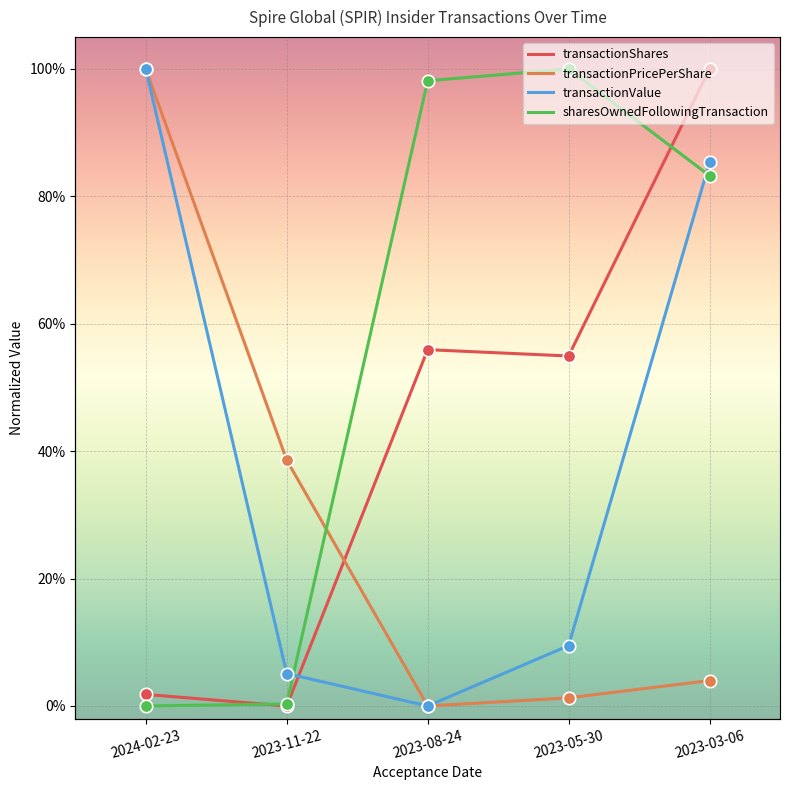

Which series reaches the minimum Y coordinate?

transactionShares